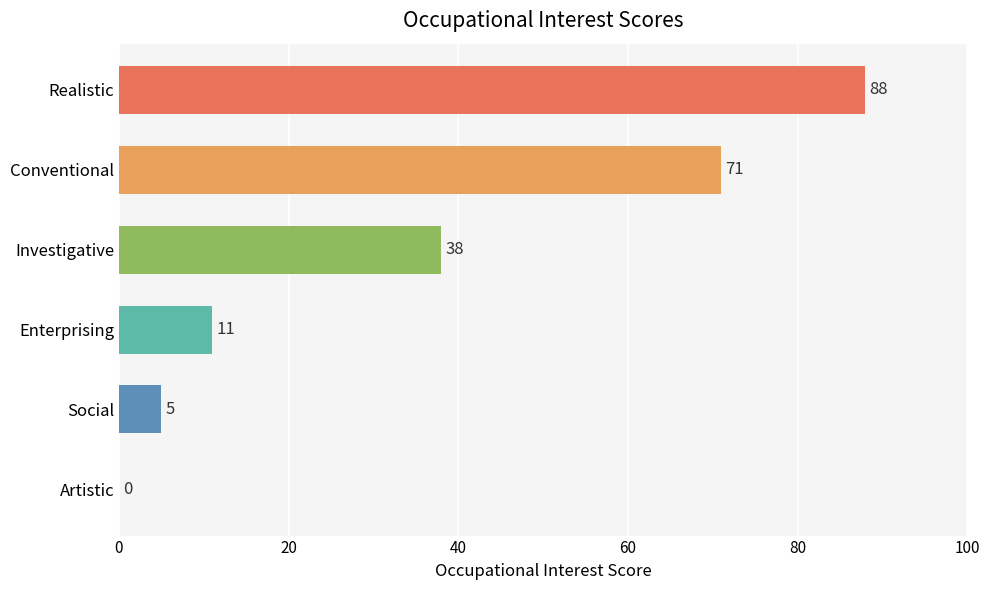

Are the bars grouped side by side (vs. stacked)?

No